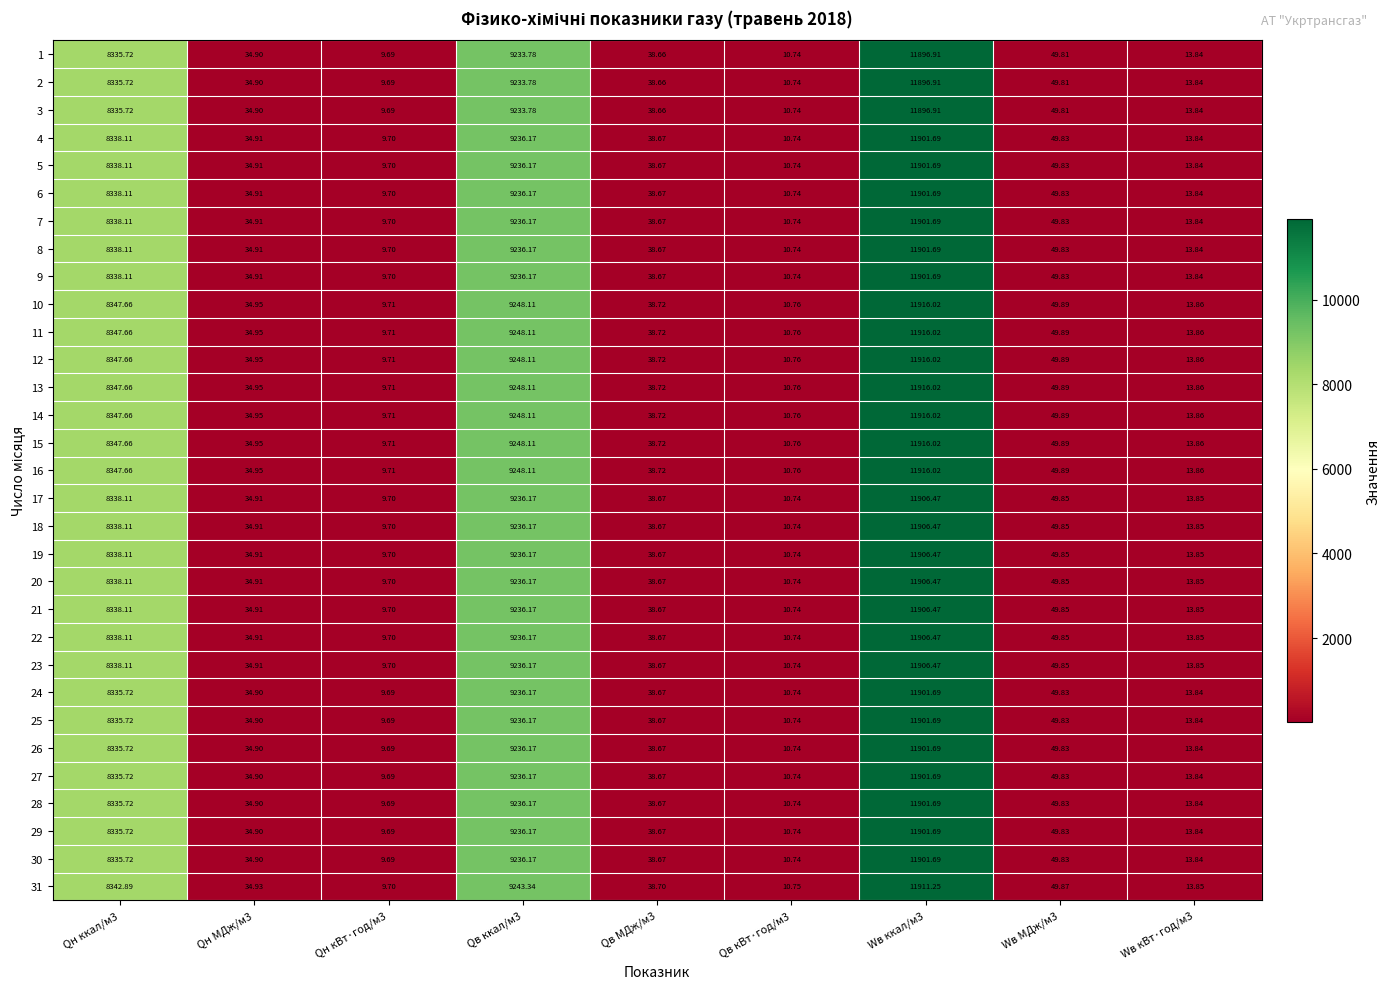

Count the number of categories in the chart.

9